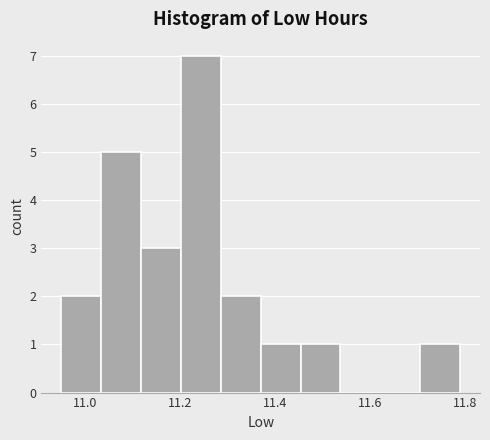

How tall is the bar that spans 11.706 to 11.790 on the x-axis? Neither the bar edges nor the heights are printed on the chart, so give them approximately, as read against the axes.

1